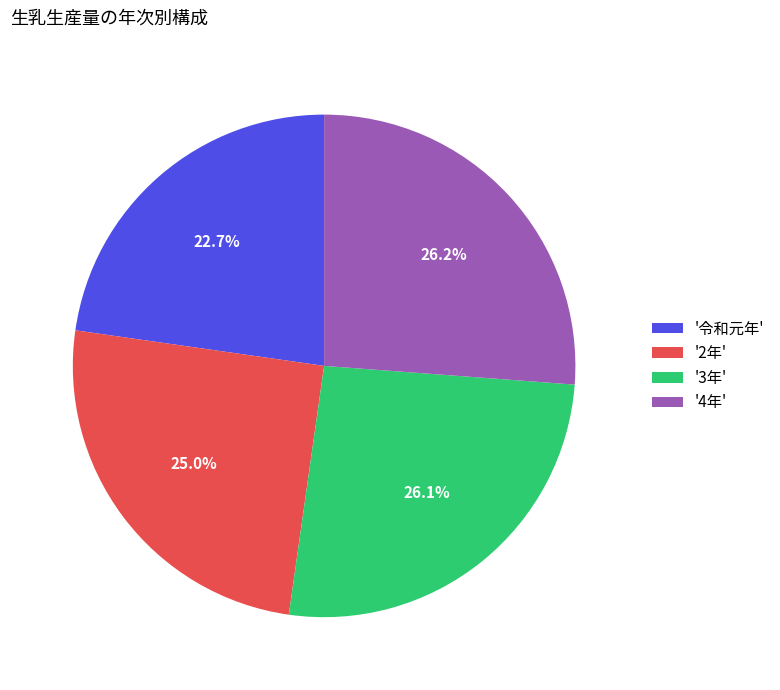

Combined, do '2年' and '令和元年' account for over 50%?

No